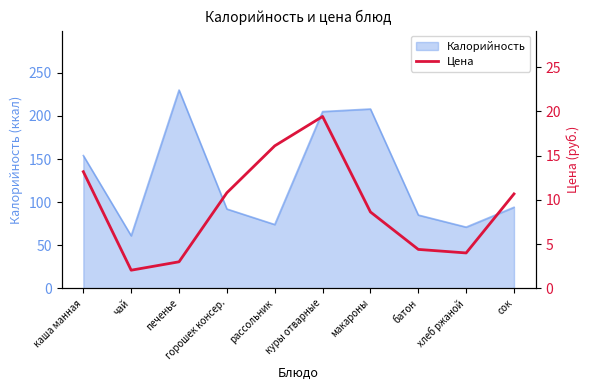

What is the difference between the values at рассольник and хлеб ржаной?

12.1